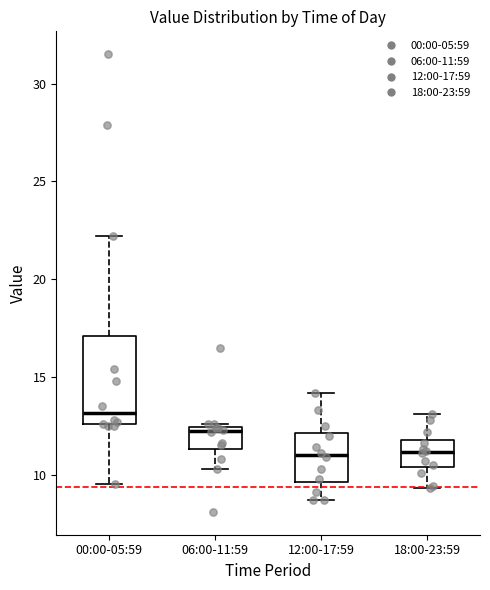

Reading left to right, read every box against the y-axis: the position of its median line, the range the box covers, and the ends of its whiskers. The values are not printed on the chart, so give them approximately, as read against the axis.

00:00-05:59: median 13.0, box 12.5 to 17.0, whiskers 9.5 to 22.0
06:00-11:59: median 12.5 (just below the box's upper edge), box 11.5 to 12.5, whiskers 10.5 to 12.5 (just above the box's upper edge)
12:00-17:59: median 11.0, box 9.5 to 12.0, whiskers 8.5 to 14.0
18:00-23:59: median 11.0, box 10.5 to 12.0, whiskers 9.5 to 13.0